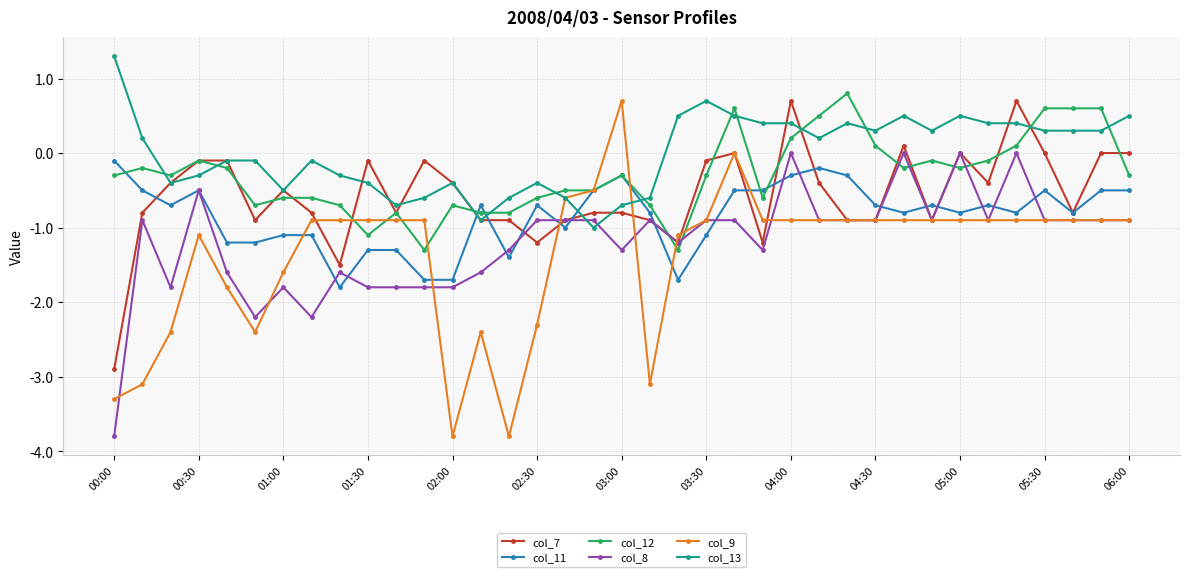

Which series has the widest spread of values?

col_9